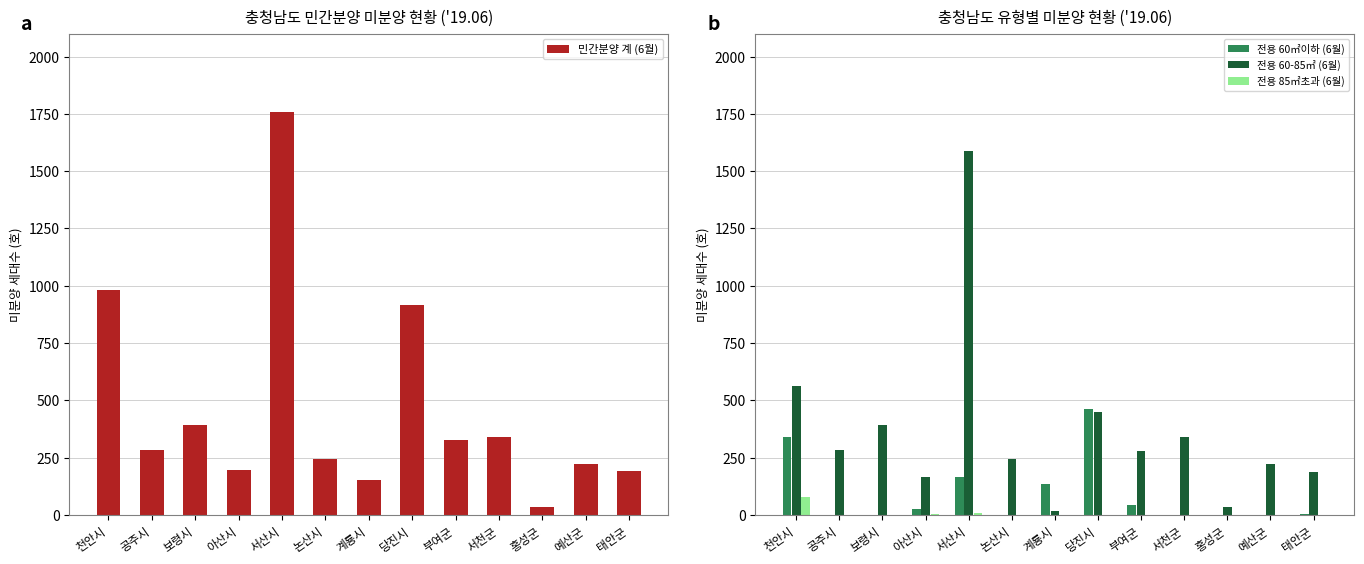

How many positive values does the 전용 60㎡이하 (6월) series have?

8